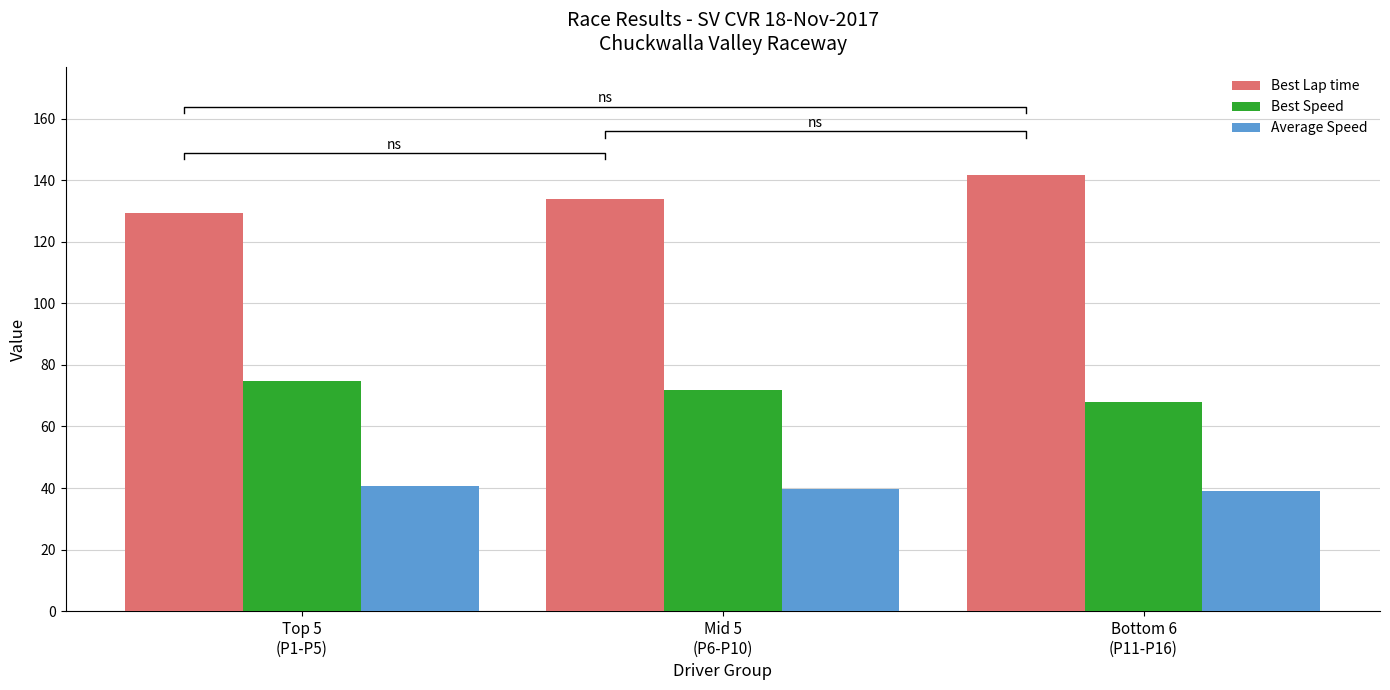

Are the bars horizontal?

No